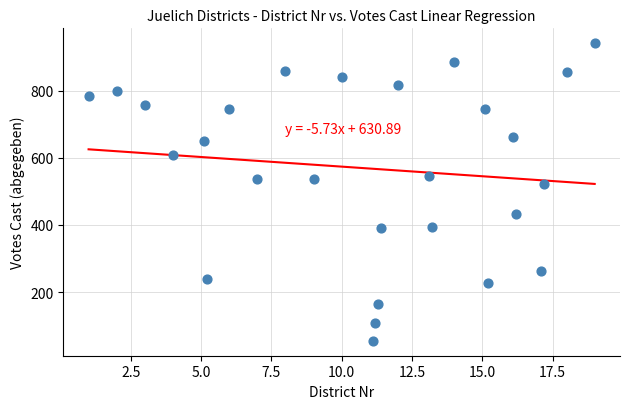

What is the range of Y values (max minus min)?

886